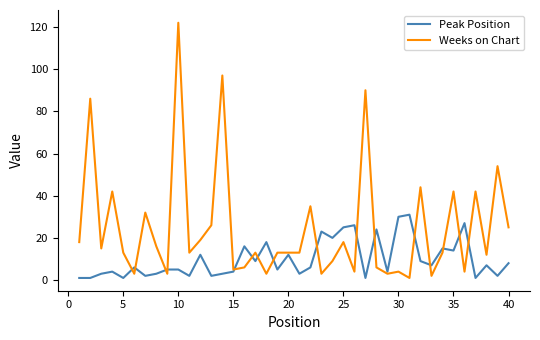

Which series ends up on top after the final intersection of Weeks on Chart and Peak Position?

Weeks on Chart